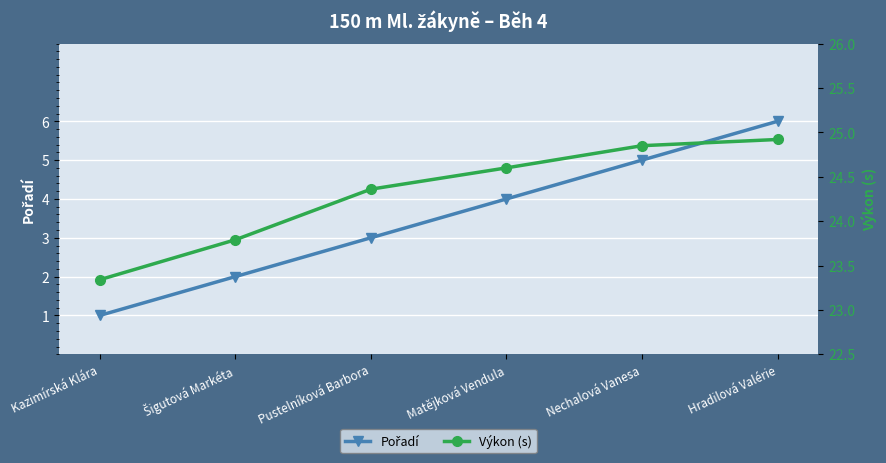

How many categories are shown in the chart?

6